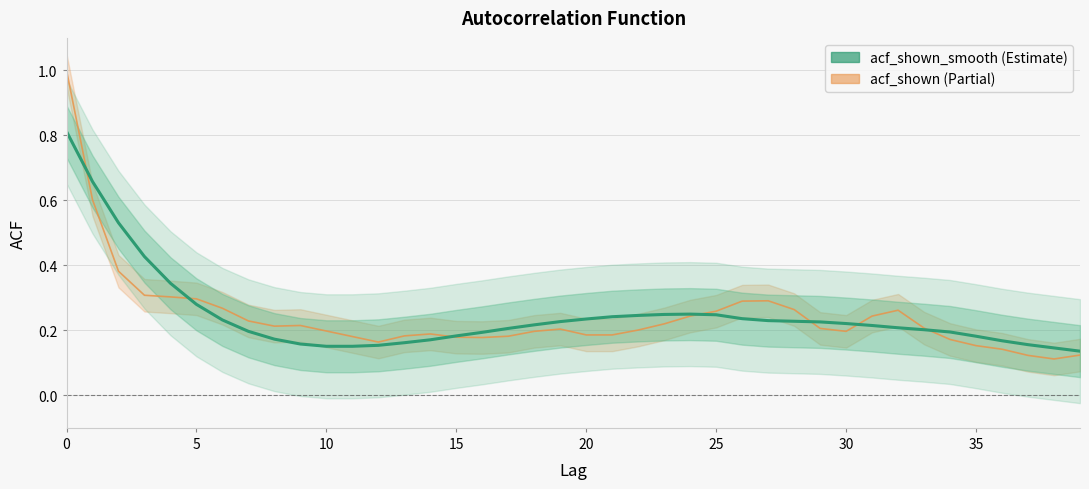

Between 24 and 28, which series saw the biggest shift?

acf_shown_smooth